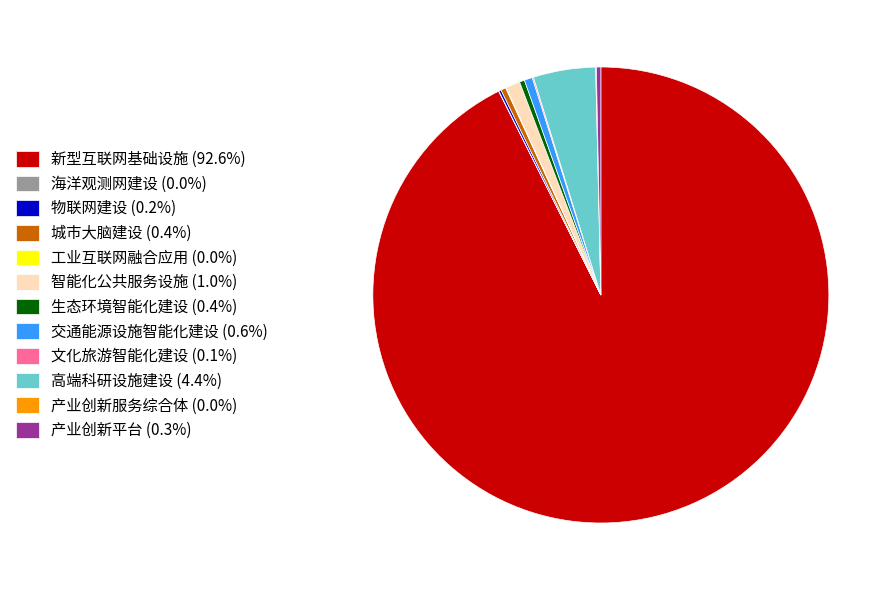

Is there any slice that represents more than half of the pie?

Yes